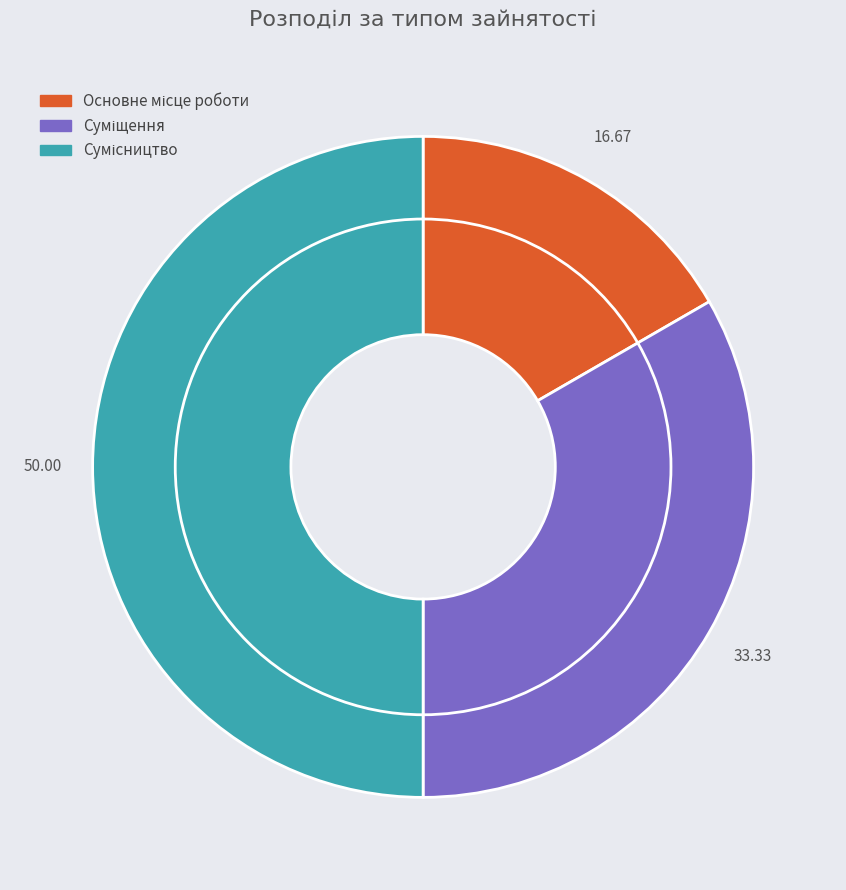

To the nearest percent, what is the difference between the Суміщення and Сумісництво slice percentages?

17%